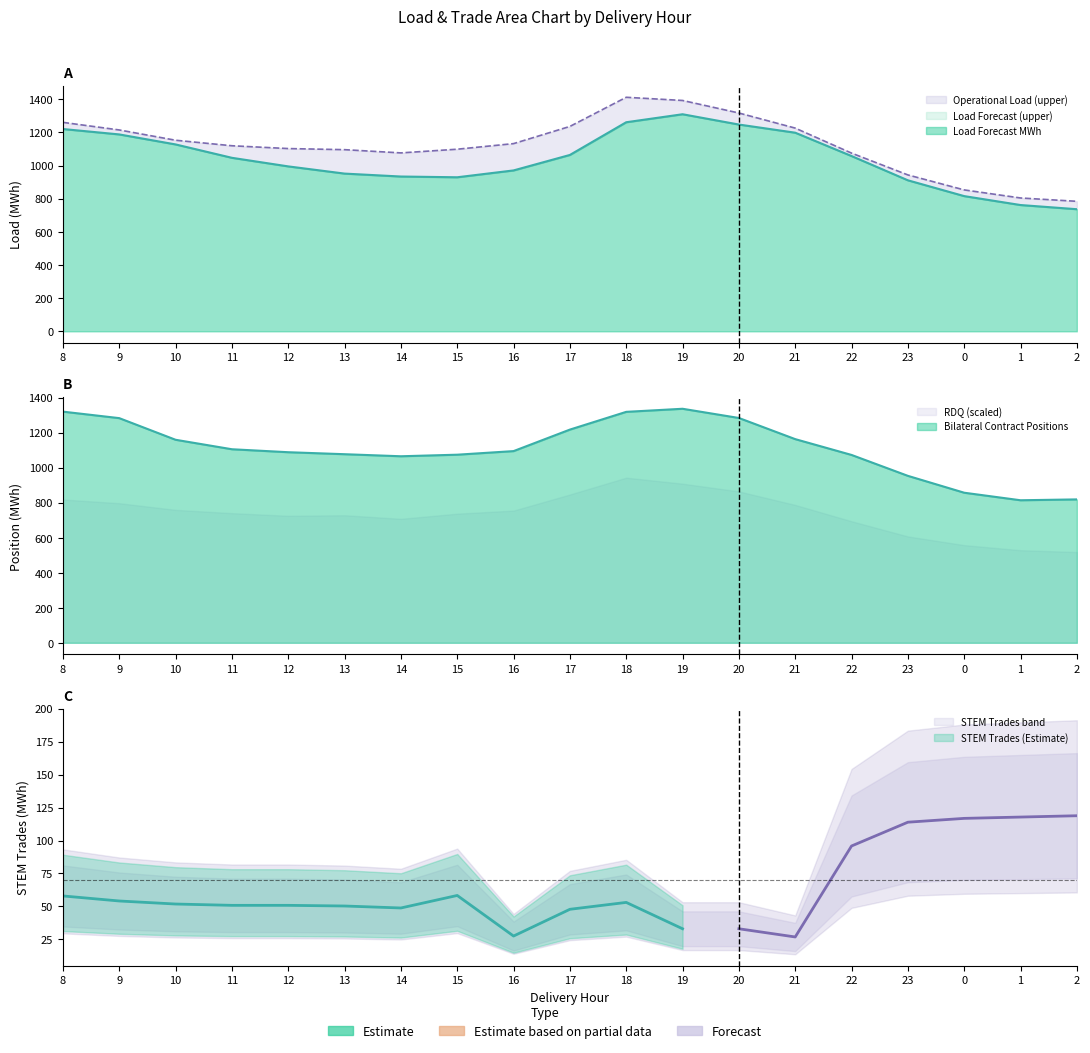

True or false: Load Forecast MWh and Operational Load intersect in this chart.

False